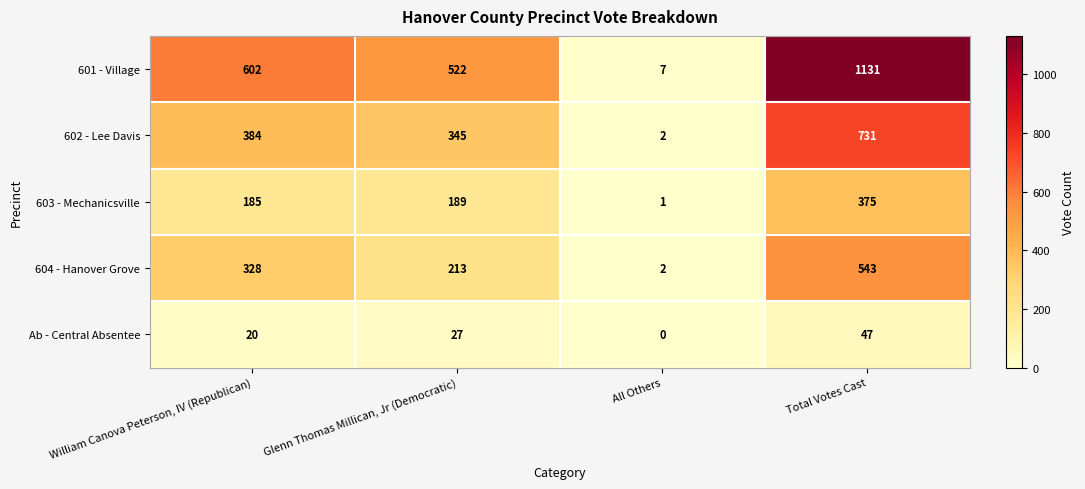

What is the average value of the Ab - Central Absentee series?

24